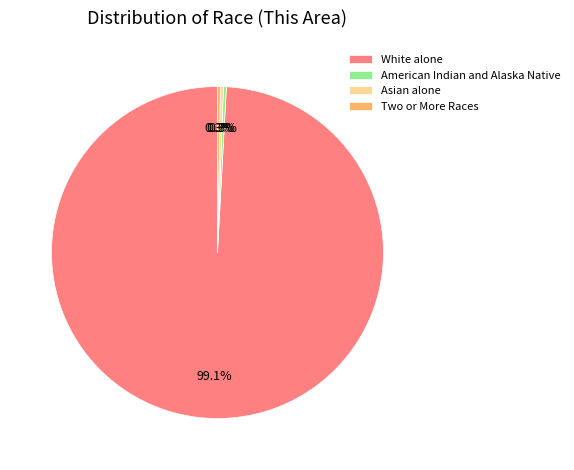

True or false: American Indian and Alaska Native accounts for 0% of the total.

True